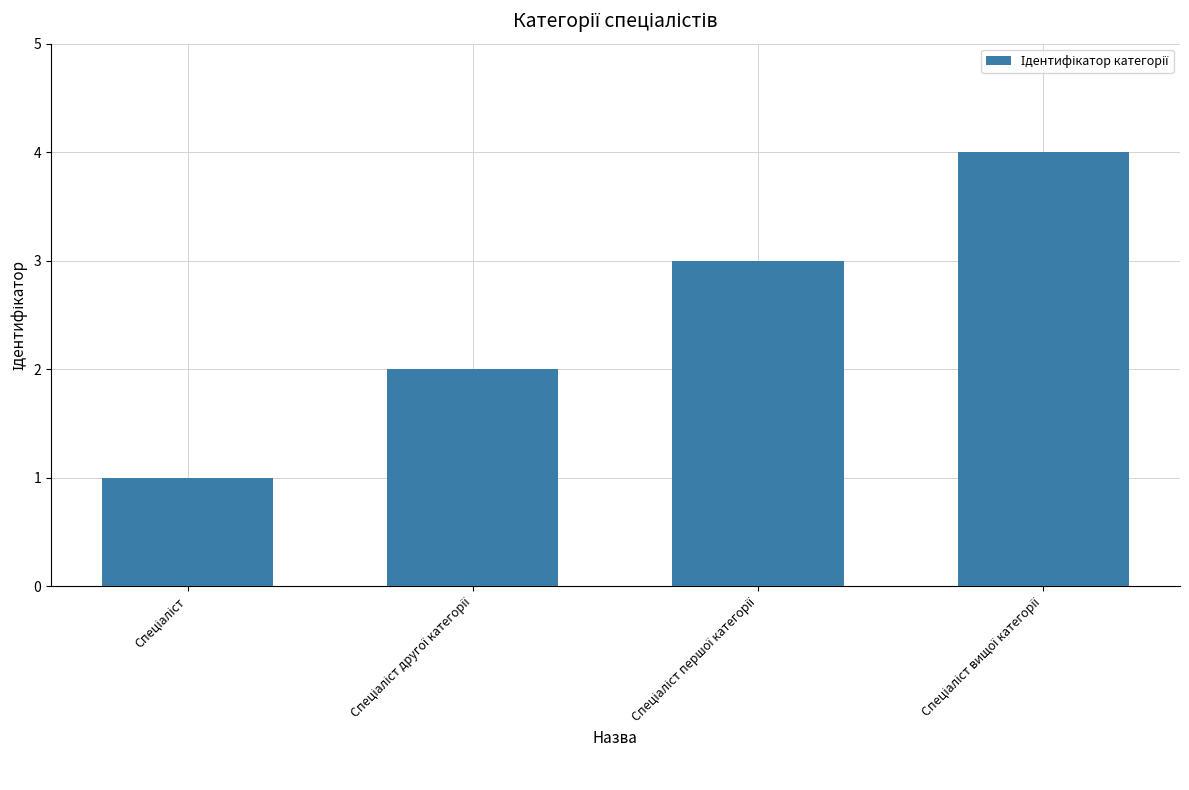

What is the sum of all values?

10